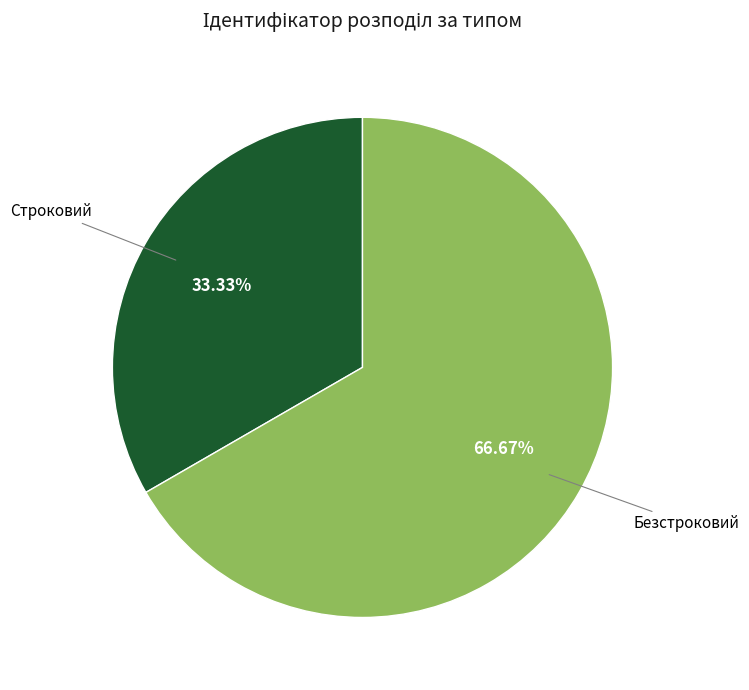

Which slice represents more than half of the pie?

Безстроковий